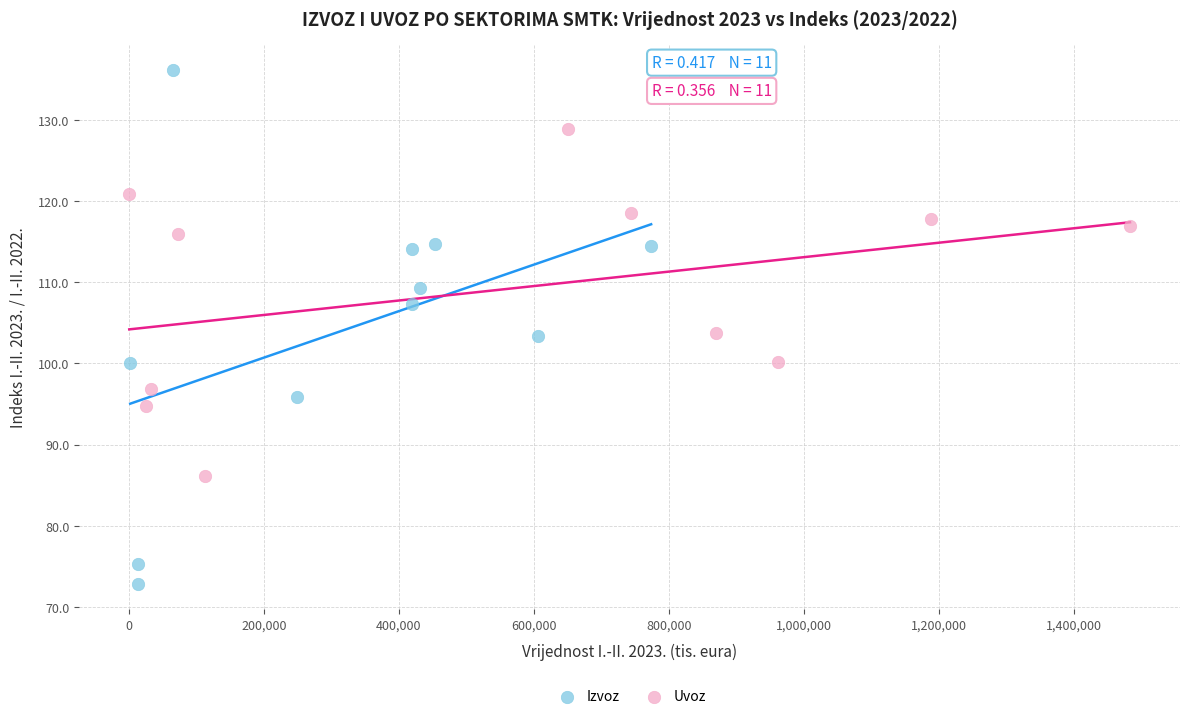

Which series has the largest Y range (max minus min)?

Izvoz